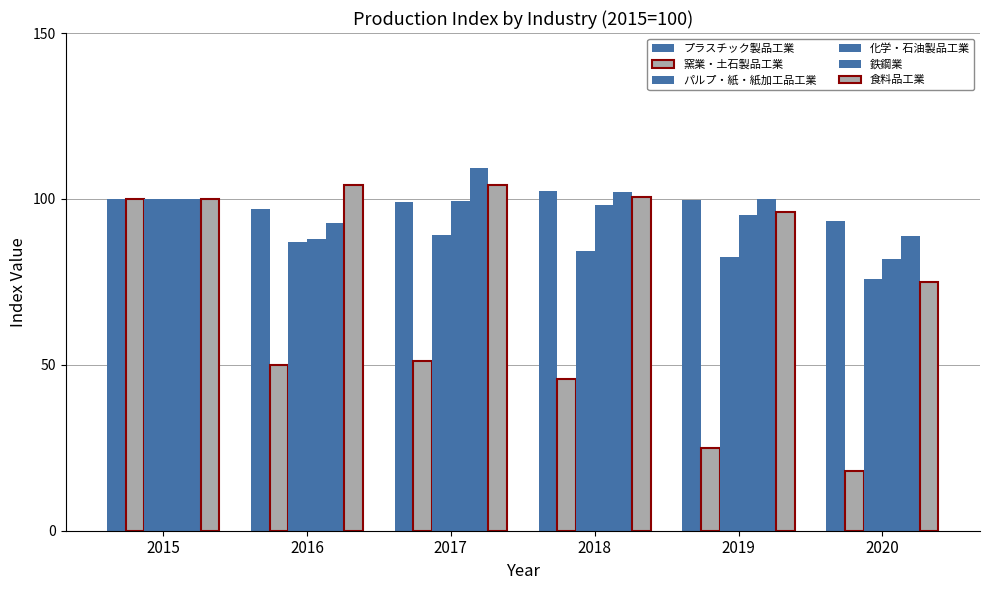

How many series are shown in this chart?

6